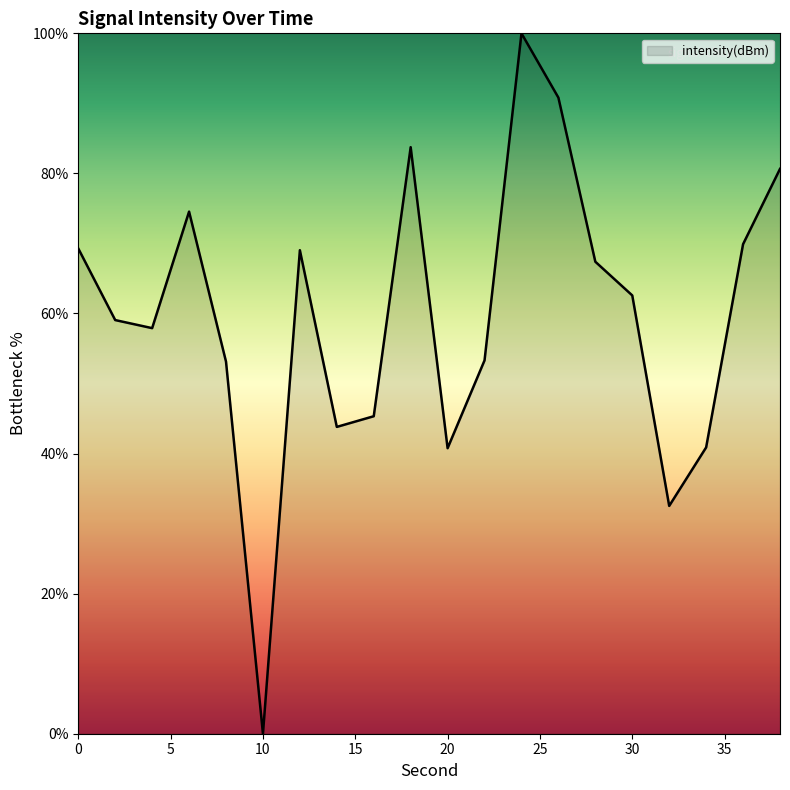

What is the difference between the maximum and minimum values?

100.0